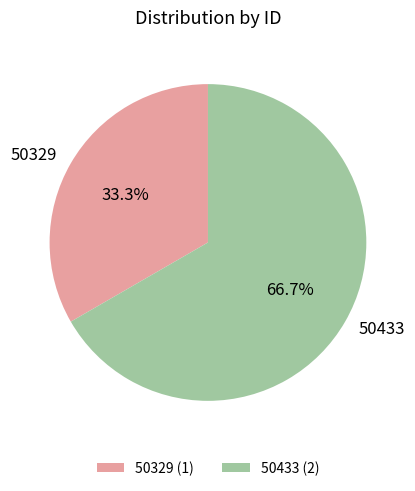

How many segments does this pie chart have?

2